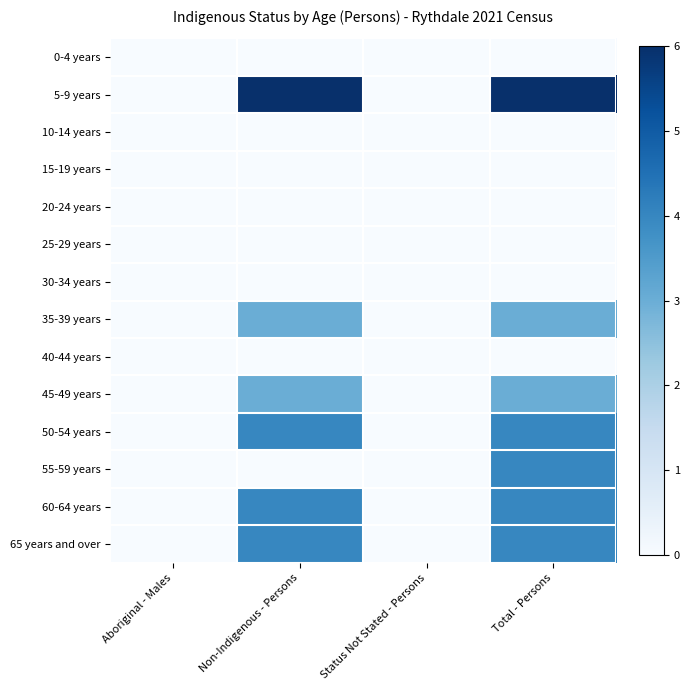

Reading left to right, extract all data points from this chart.

0-4 years: Aboriginal - Males=0	Non-Indigenous - Persons=0	Status Not Stated - Persons=0	Total - Persons=0
5-9 years: Aboriginal - Males=0	Non-Indigenous - Persons=6	Status Not Stated - Persons=0	Total - Persons=6
10-14 years: Aboriginal - Males=0	Non-Indigenous - Persons=0	Status Not Stated - Persons=0	Total - Persons=0
15-19 years: Aboriginal - Males=0	Non-Indigenous - Persons=0	Status Not Stated - Persons=0	Total - Persons=0
20-24 years: Aboriginal - Males=0	Non-Indigenous - Persons=0	Status Not Stated - Persons=0	Total - Persons=0
25-29 years: Aboriginal - Males=0	Non-Indigenous - Persons=0	Status Not Stated - Persons=0	Total - Persons=0
30-34 years: Aboriginal - Males=0	Non-Indigenous - Persons=0	Status Not Stated - Persons=0	Total - Persons=0
35-39 years: Aboriginal - Males=0	Non-Indigenous - Persons=3	Status Not Stated - Persons=0	Total - Persons=3
40-44 years: Aboriginal - Males=0	Non-Indigenous - Persons=0	Status Not Stated - Persons=0	Total - Persons=0
45-49 years: Aboriginal - Males=0	Non-Indigenous - Persons=3	Status Not Stated - Persons=0	Total - Persons=3
50-54 years: Aboriginal - Males=0	Non-Indigenous - Persons=4	Status Not Stated - Persons=0	Total - Persons=4
55-59 years: Aboriginal - Males=0	Non-Indigenous - Persons=0	Status Not Stated - Persons=0	Total - Persons=4
60-64 years: Aboriginal - Males=0	Non-Indigenous - Persons=4	Status Not Stated - Persons=0	Total - Persons=4
65 years and over: Aboriginal - Males=0	Non-Indigenous - Persons=4	Status Not Stated - Persons=0	Total - Persons=4